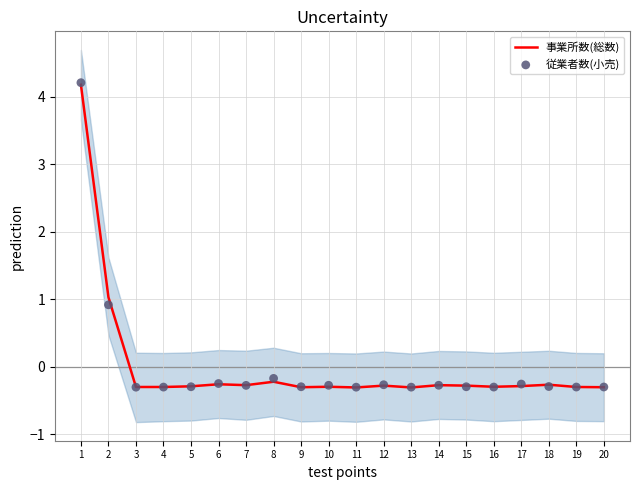

Is the value of 事業所数(総数) at 15 greater than the value of 従業者数(小売) at 12?

No